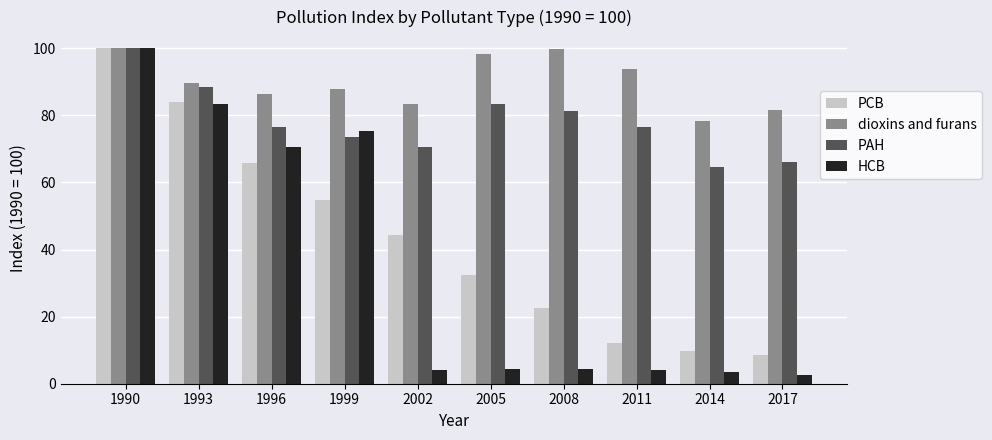

At which category is the sum across all series the highest?

1990